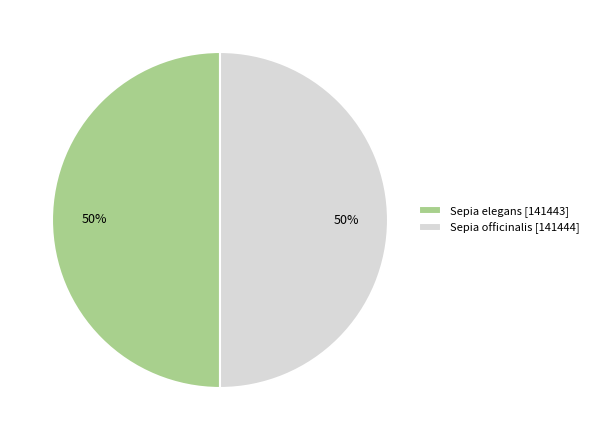

Count the number of slices in the pie.

2